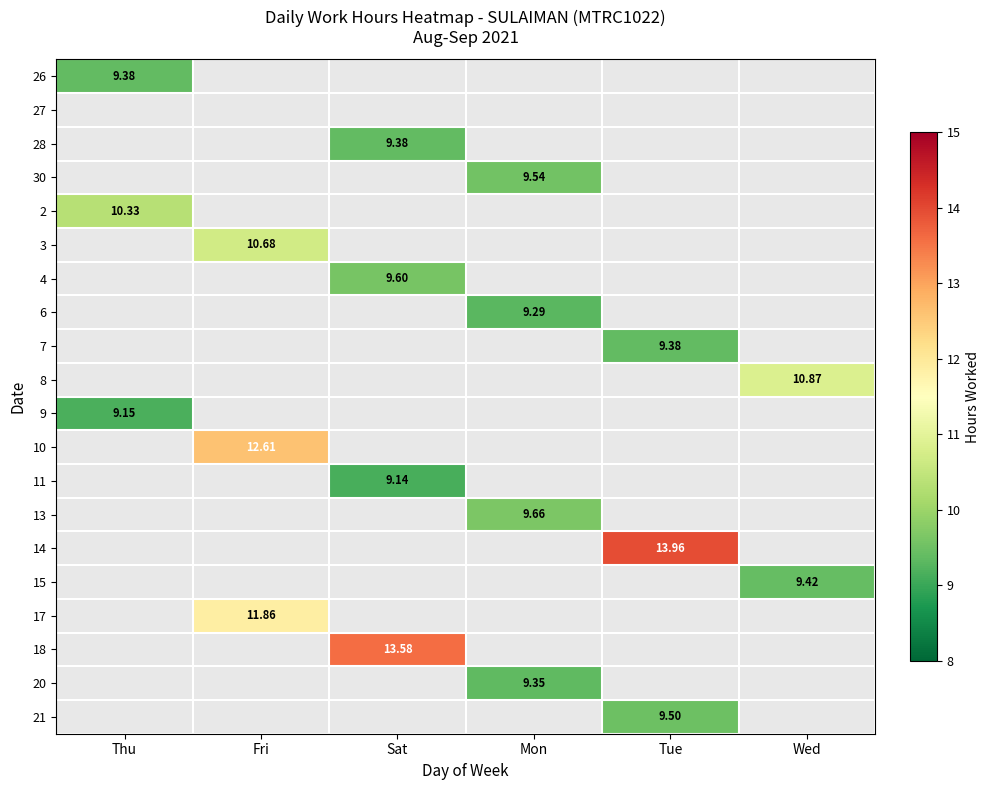

Rank the categories by 20 value from lowest to highest.

Thu, Fri, Sat, Mon, Tue, Wed